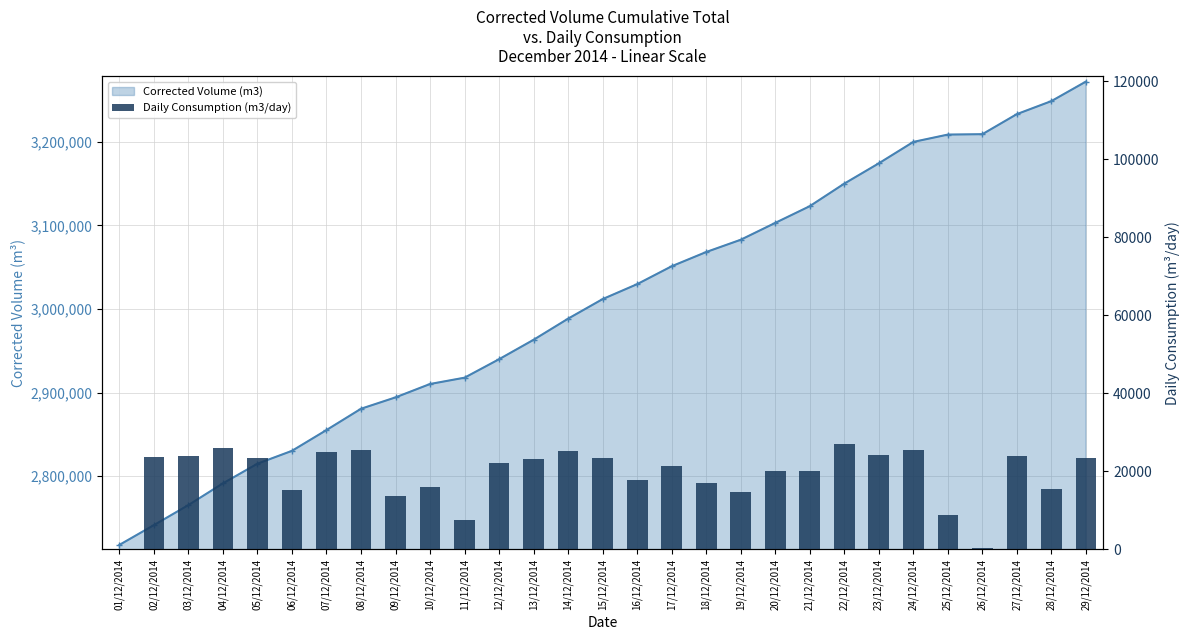

What is the sum of all values?

554092